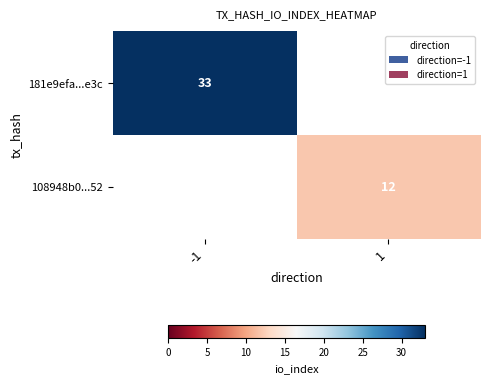

The 181e9efa...e3c series shows 33 at -1. True or false?

True